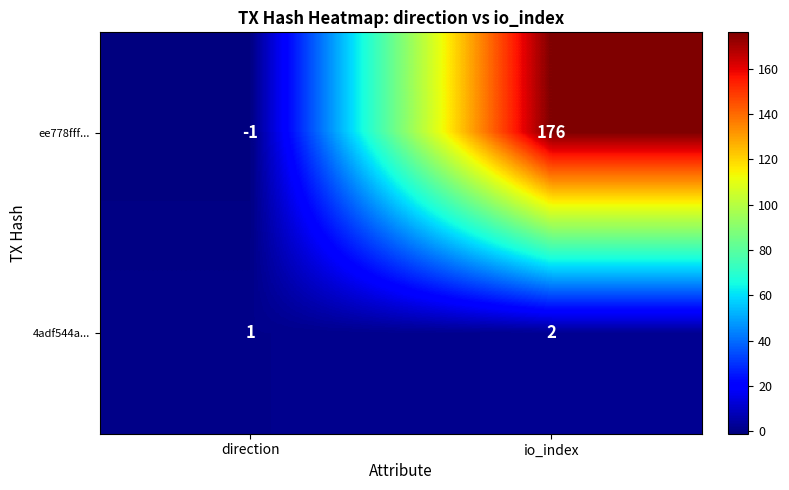

What is the maximum value shown in the chart?

176